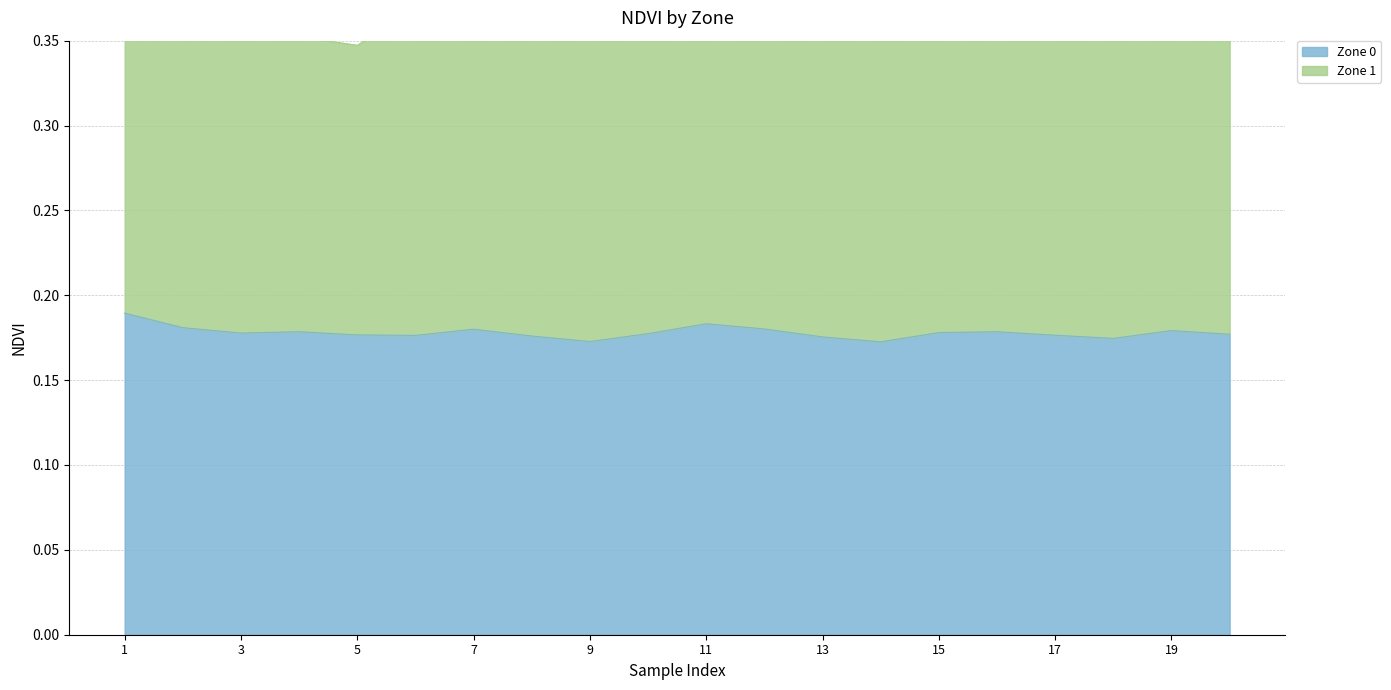

At which category does the chart reach its minimum across all series?

14